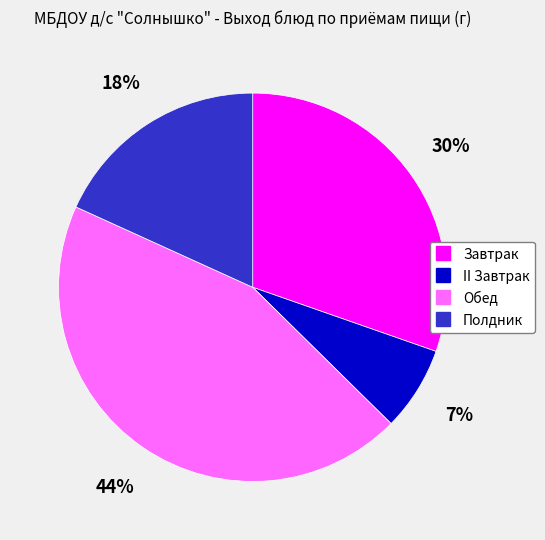

To the nearest percent, what is the difference between the Завтрак and Обед slice percentages?

14%